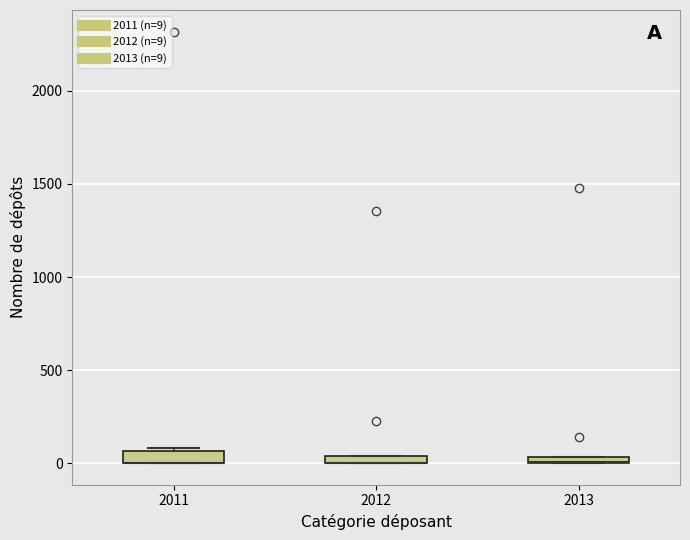

Where is the upper edge of the box at x = 2013 on the y-axis? The values are not printed on the chart, so give them approximately, as read against the axis.

50